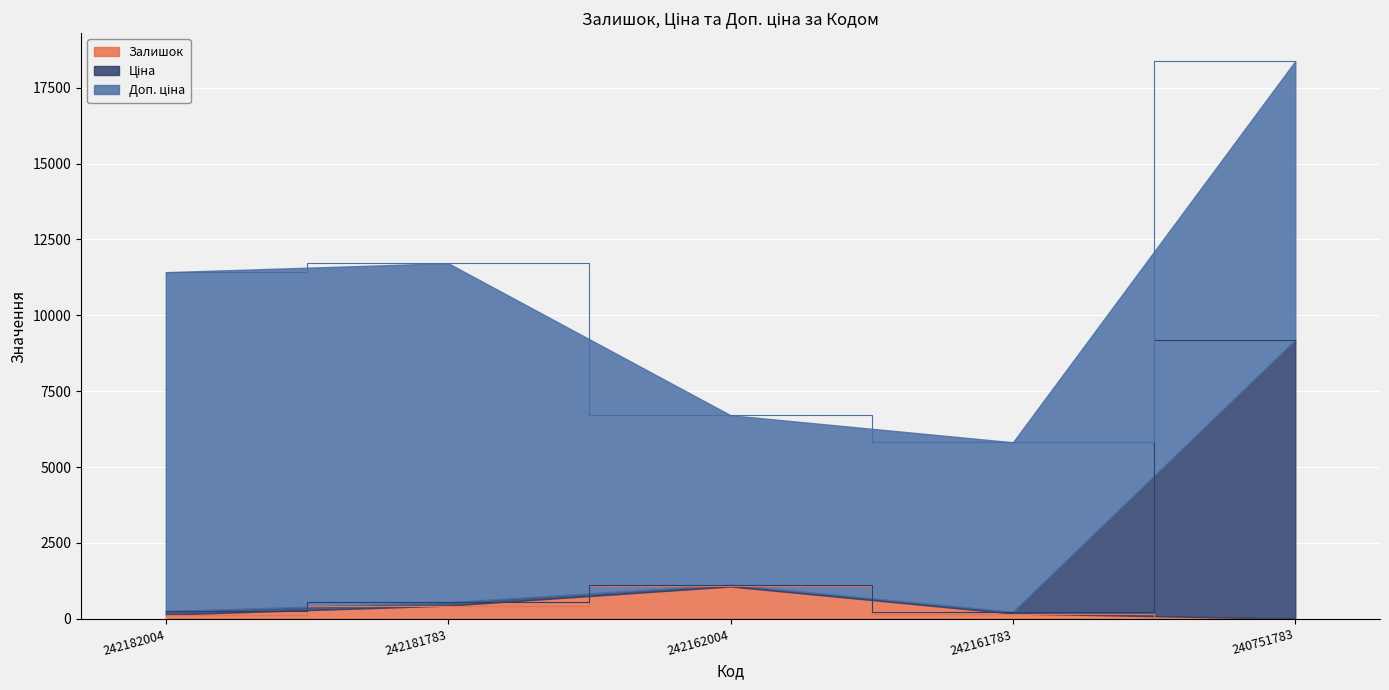

What is the value of the Залишок point at the 3rd from the left?

1067.0